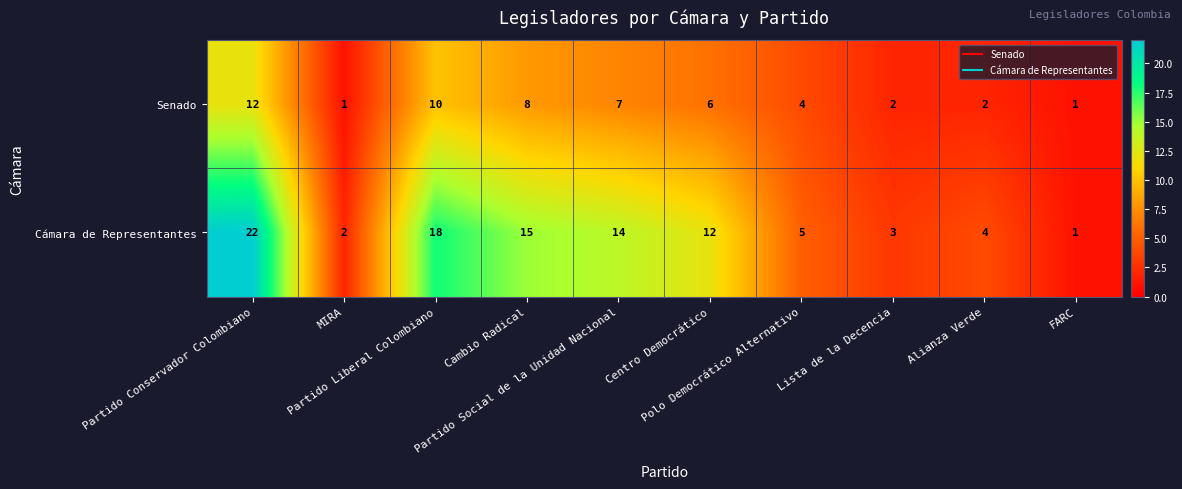

Rank the series by their average value, from highest to lowest.

Cámara de Representantes, Senado